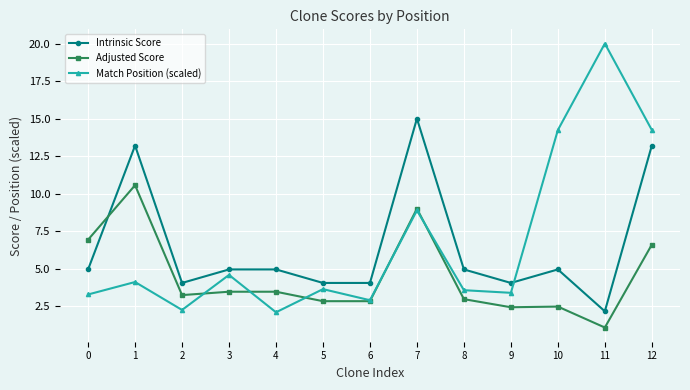

At which category is the sum across all series the highest?

12